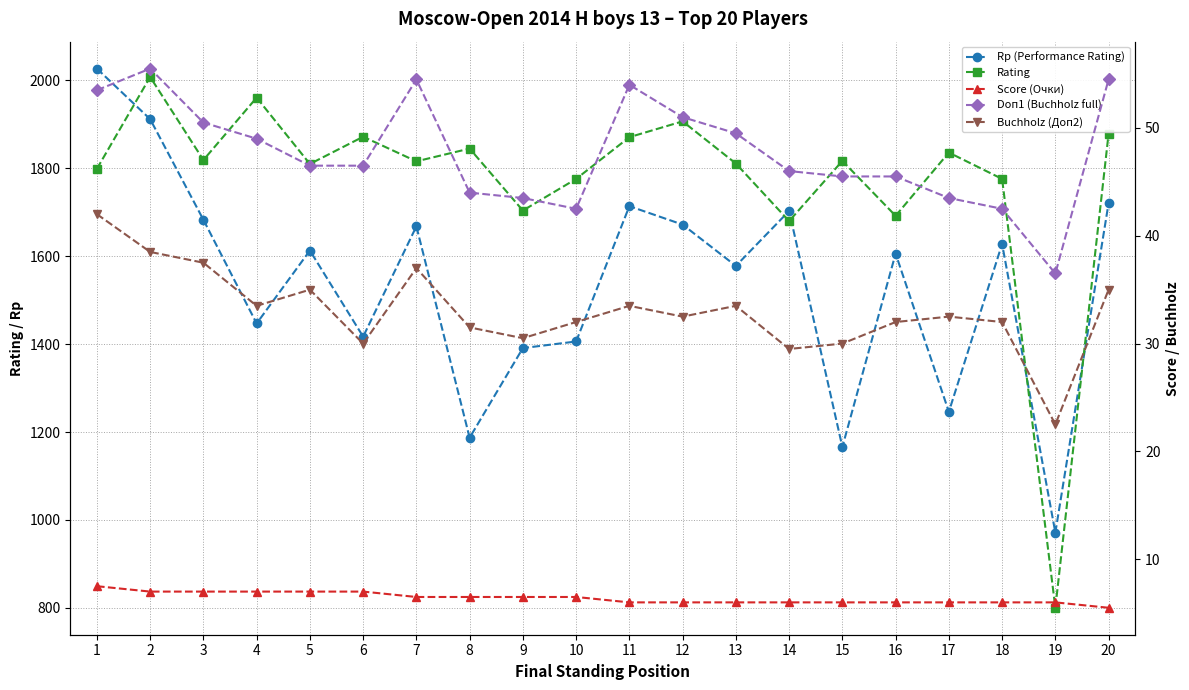

Reading left to right, what are all the values shown in this chart?

Rp (Performance Rating): 1=2027.0	2=1912.0	3=1683.0	4=1447.0	5=1613.0	6=1417.0	7=1668.0	8=1187.0	9=1391.0	10=1406.0	11=1714.0	12=1672.0	13=1578.0	14=1703.0	15=1166.0	16=1606.0	17=1246.0	18=1628.0	19=971.0	20=1721.0
Rating: 1=1799.0	2=2008.0	3=1819.0	4=1961.0	5=1810.0	6=1872.0	7=1816.0	8=1845.0	9=1704.0	10=1776.0	11=1871.0	12=1907.0	13=1811.0	14=1680.0	15=1817.0	16=1692.0	17=1836.0	18=1776.0	19=800.0	20=1879.0
Score (Очки): 1=7.5	2=7.0	3=7.0	4=7.0	5=7.0	6=7.0	7=6.5	8=6.5	9=6.5	10=6.5	11=6.0	12=6.0	13=6.0	14=6.0	15=6.0	16=6.0	17=6.0	18=6.0	19=6.0	20=5.5
Doп1 (Buchholz full): 1=53.5	2=55.5	3=50.5	4=49.0	5=46.5	6=46.5	7=54.5	8=44.0	9=43.5	10=42.5	11=54.0	12=51.0	13=49.5	14=46.0	15=45.5	16=45.5	17=43.5	18=42.5	19=36.5	20=54.5
Buchholz (Доп2): 1=42.0	2=38.5	3=37.5	4=33.5	5=35.0	6=30.0	7=37.0	8=31.5	9=30.5	10=32.0	11=33.5	12=32.5	13=33.5	14=29.5	15=30.0	16=32.0	17=32.5	18=32.0	19=22.5	20=35.0